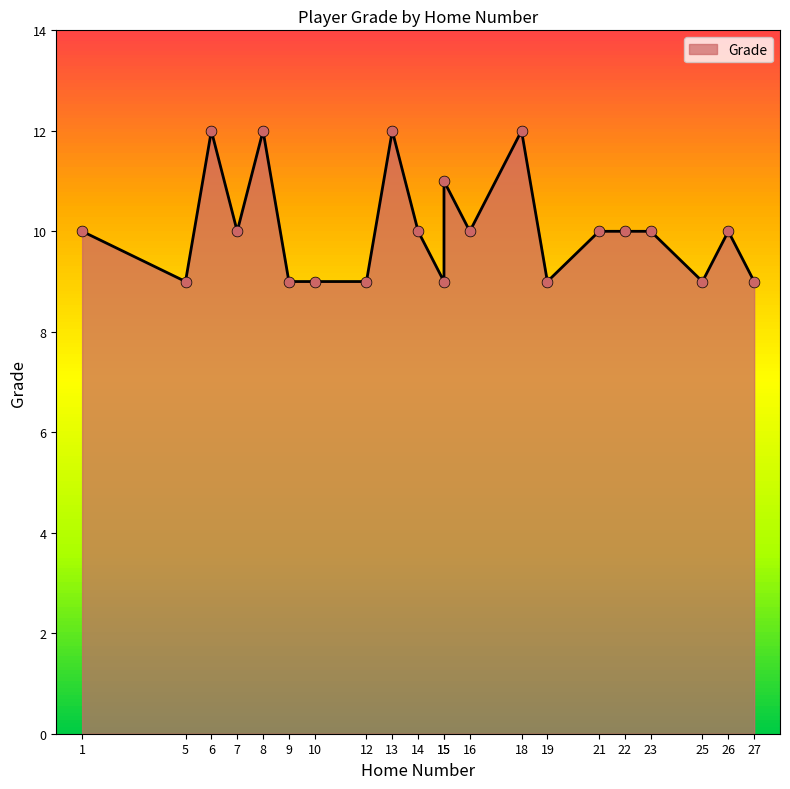

What is the change in value from 8 to 16?

-2